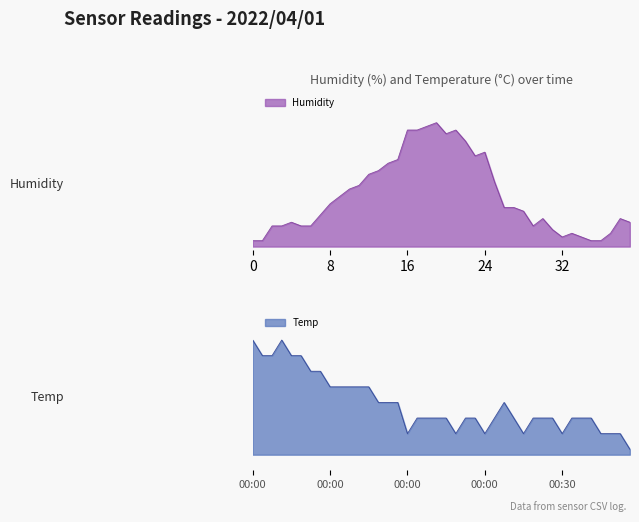

What is the maximum value for Humidity?

94.1